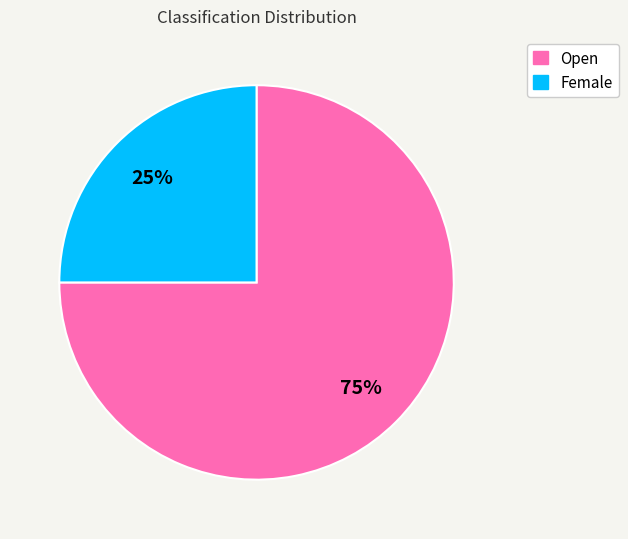

True or false: Female accounts for 25% of the total.

True